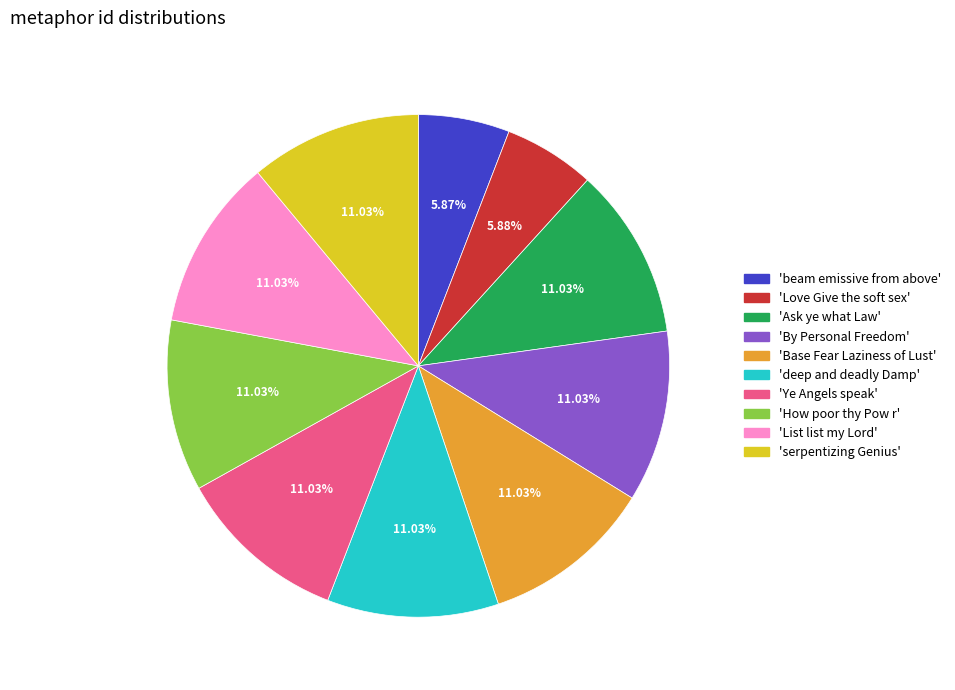

Approximately how many times larger is the value at 'Base Fear Laziness of Lust' compared to 'serpentizing Genius'?

1.0